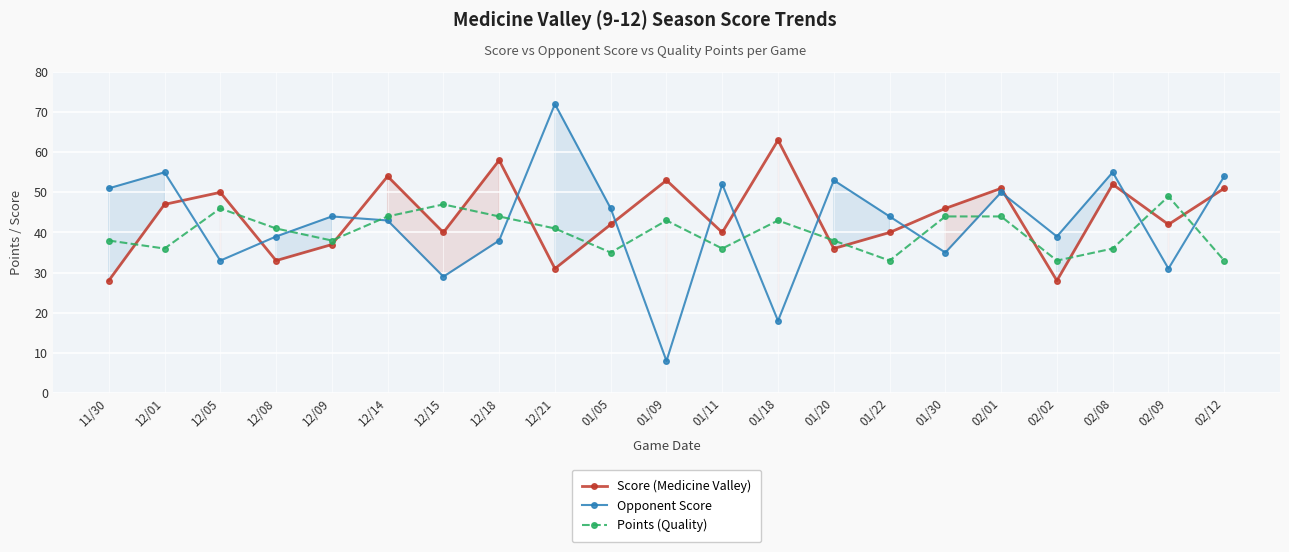

List the series in order of their peak value, highest first.

Opponent Score, Score (Medicine Valley), Points (Quality)